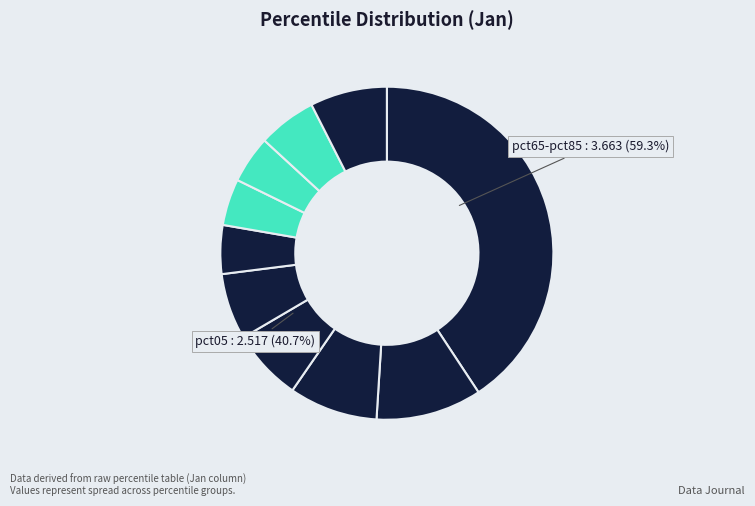

To the nearest percent, what portion does pct75 represent?

5%